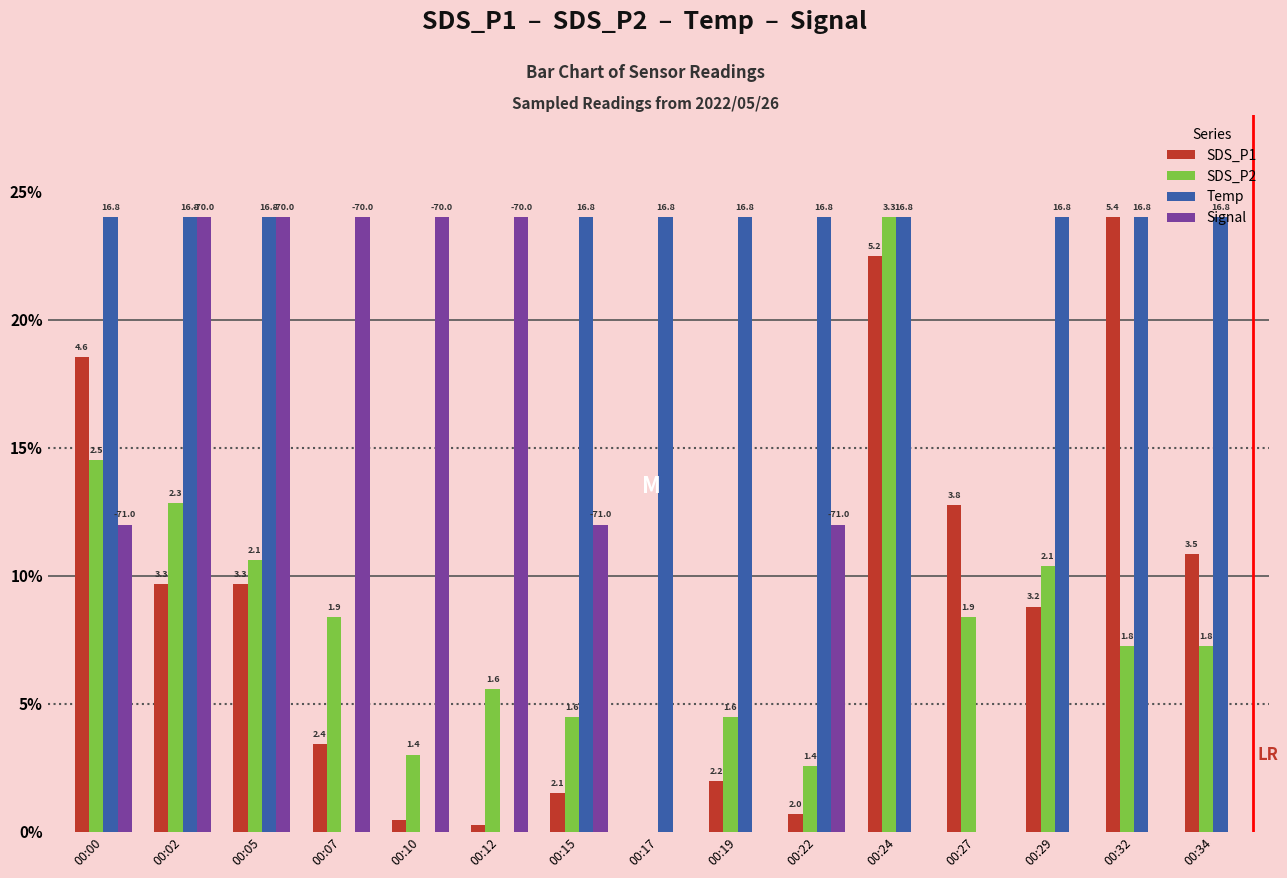

Reading left to right, what are all the values shown in this chart?

SDS_P1: 18.5	9.7	9.7	3.4	0.5	0.3	1.5	0.0	2.0	0.7	22.5	12.8	8.8	24.0	10.8
SDS_P2: 14.5	12.8	10.6	8.4	3.0	5.6	4.5	0.0	4.5	2.6	24.0	8.4	10.4	7.3	7.3
Temp: 24.0	24.0	24.0	0.0	0.0	0.0	24.0	24.0	24.0	24.0	24.0	0.0	24.0	24.0	24.0
Signal: 12.0	24.0	24.0	24.0	24.0	24.0	12.0	0.0	0.0	12.0	0.0	0.0	0.0	0.0	0.0